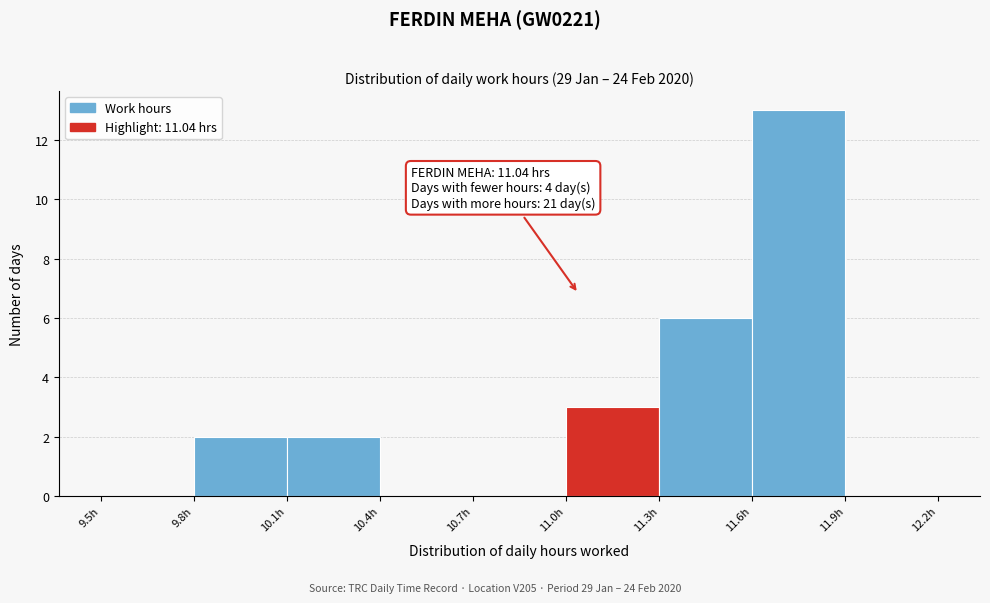

Which range on the x-axis has the tallest bar?

11.6 to 11.9